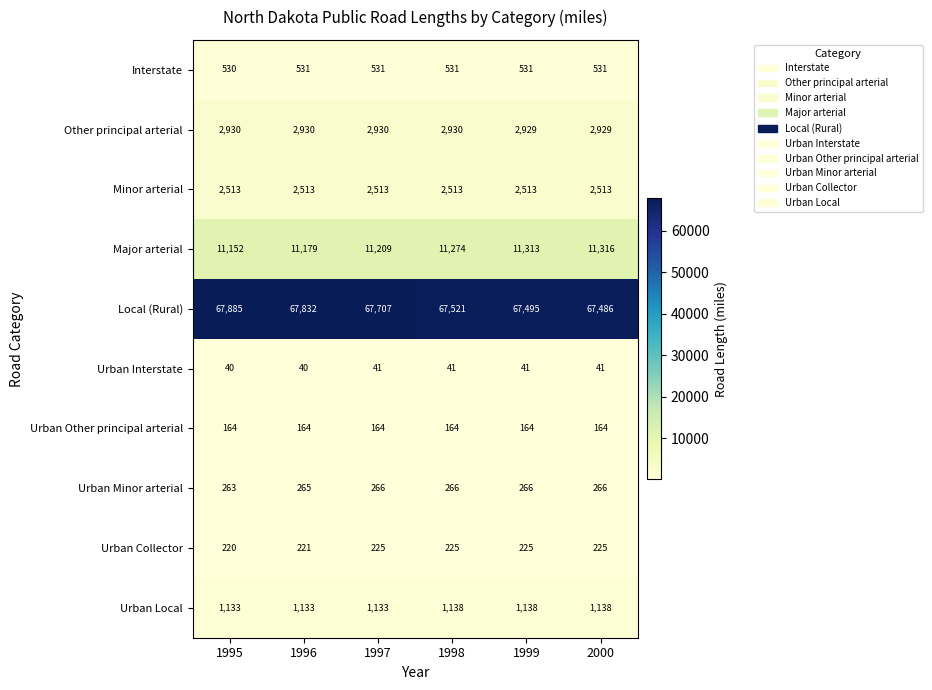

List the series in order of their peak value, highest first.

Local (Rural), Major arterial, Other principal arterial, Minor arterial, Urban Local, Interstate, Urban Minor arterial, Urban Collector, Urban Other principal arterial, Urban Interstate